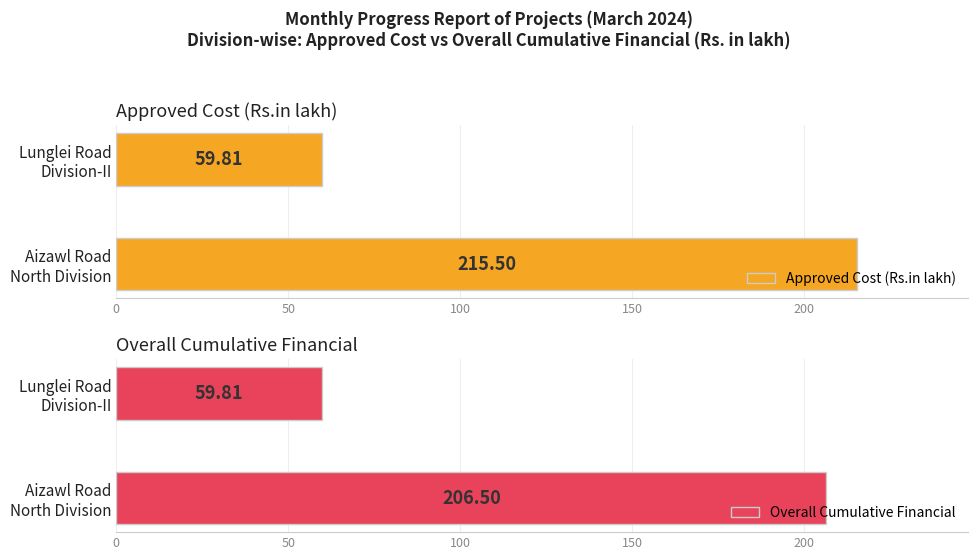

What is the average value of the Approved Cost (Rs.in lakh) series?

137.7